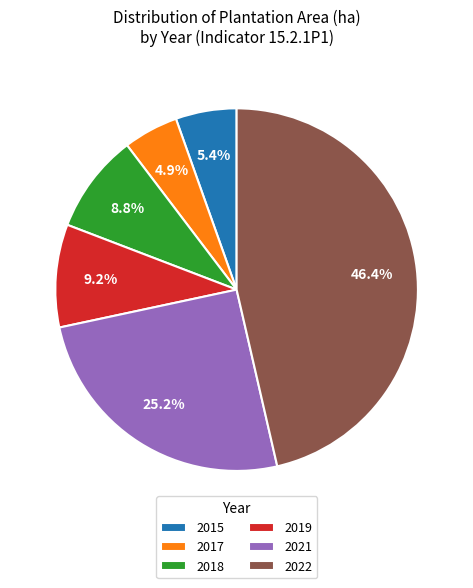

Does 2019 account for over 50% of the chart?

No